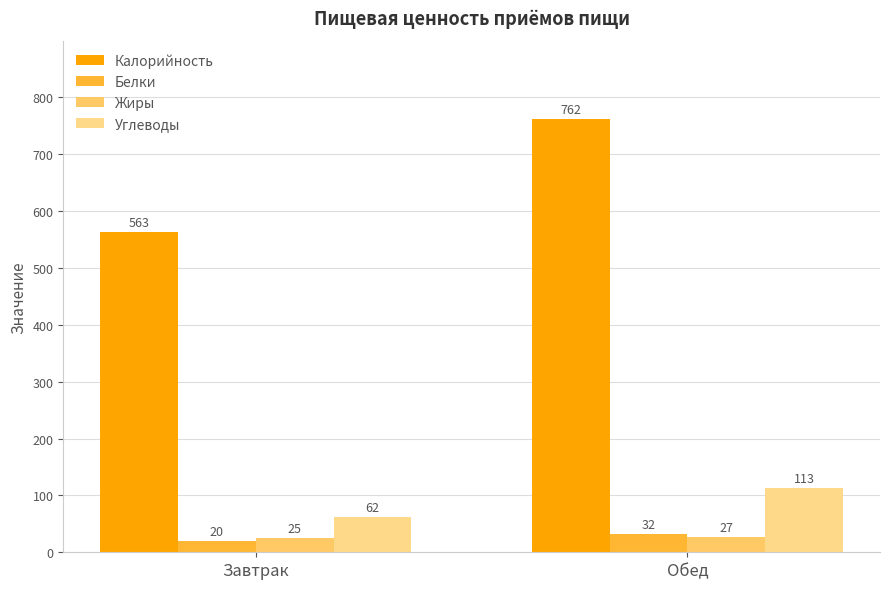

How many distinct data groups are displayed?

4